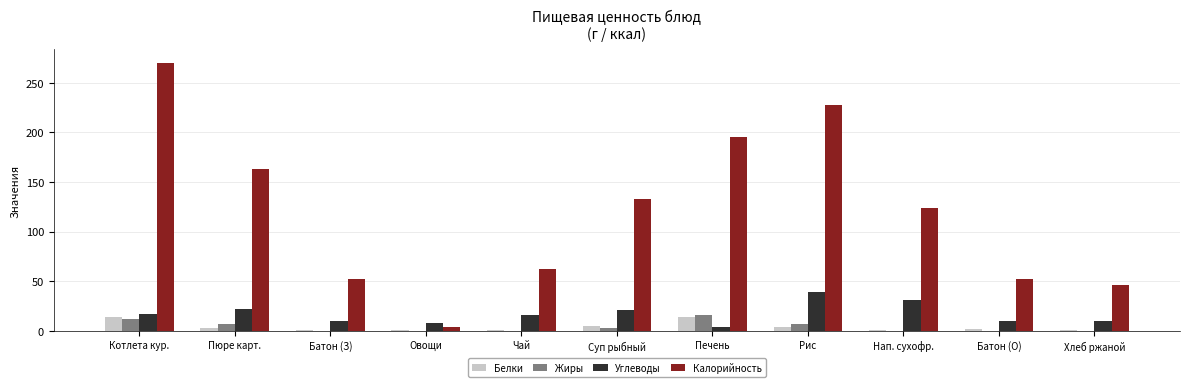

The Калорийность series shows 75.8 at Батон (О). True or false?

False